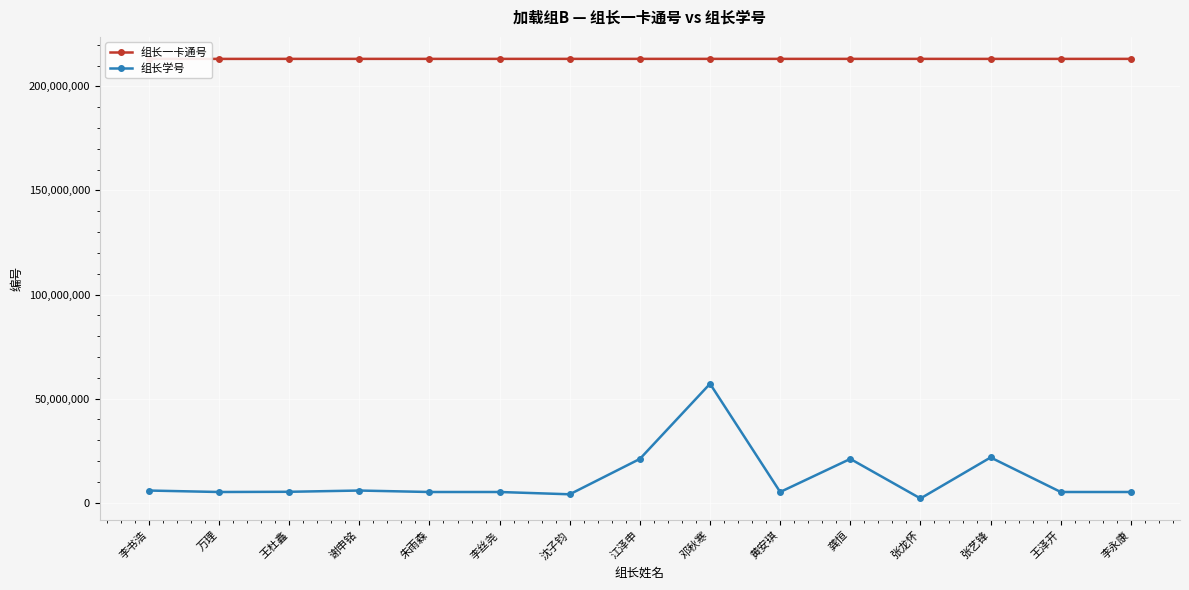

What is the lowest value of the 组长学号 series?

2020219